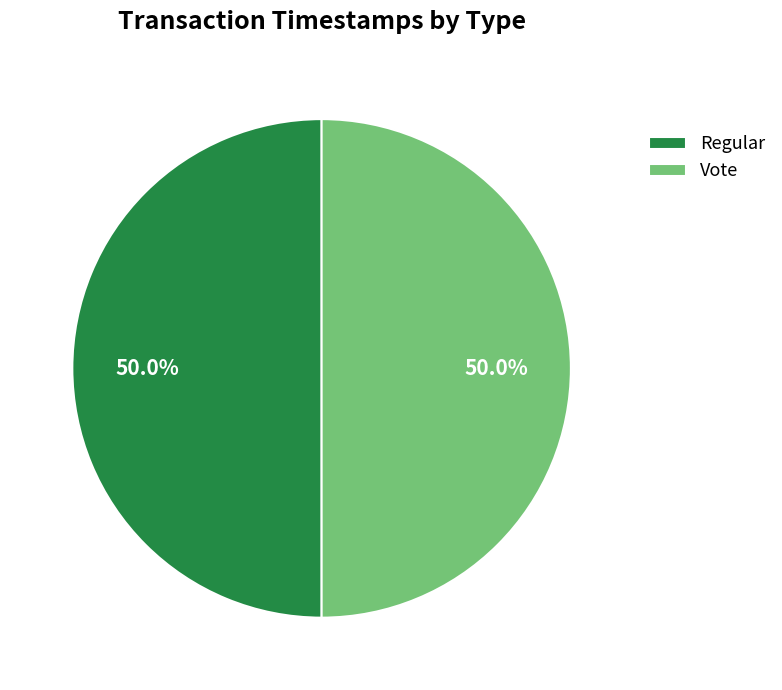

What is the ratio of the value at Regular to the value at Vote?

1.0